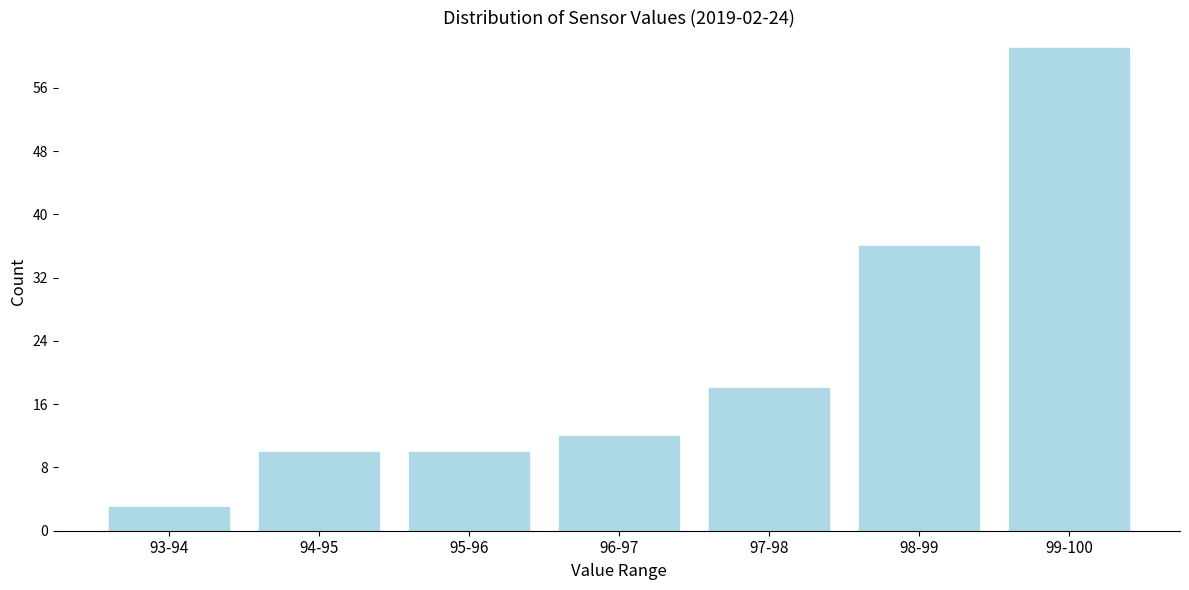

Reading left to right, extract all data points from this chart.

93-94=3	94-95=10	95-96=10	96-97=12	97-98=18	98-99=36	99-100=61